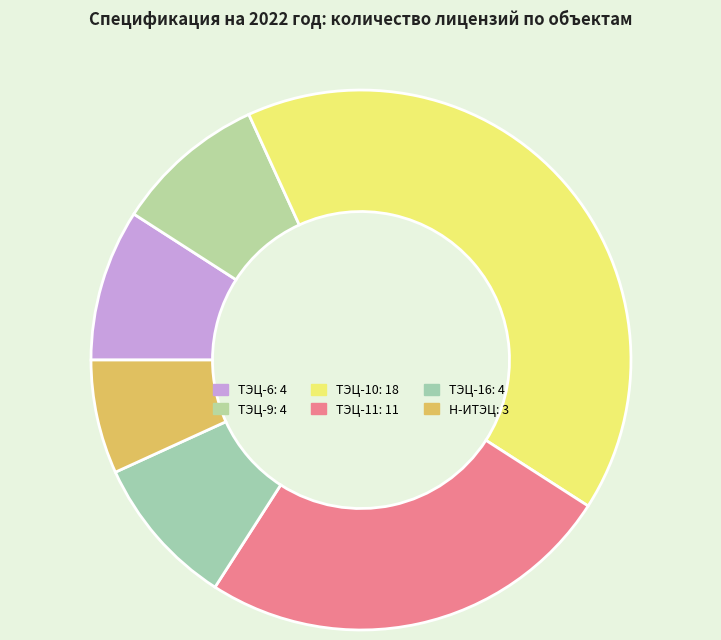

How many segments does this pie chart have?

6